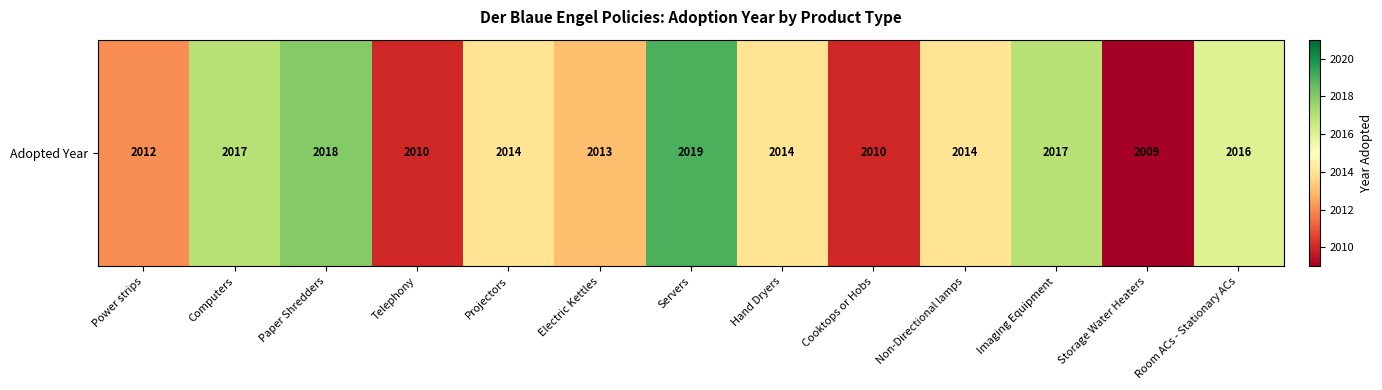

What is the sum of the values at Telephony and Cooktops or Hobs?

4020